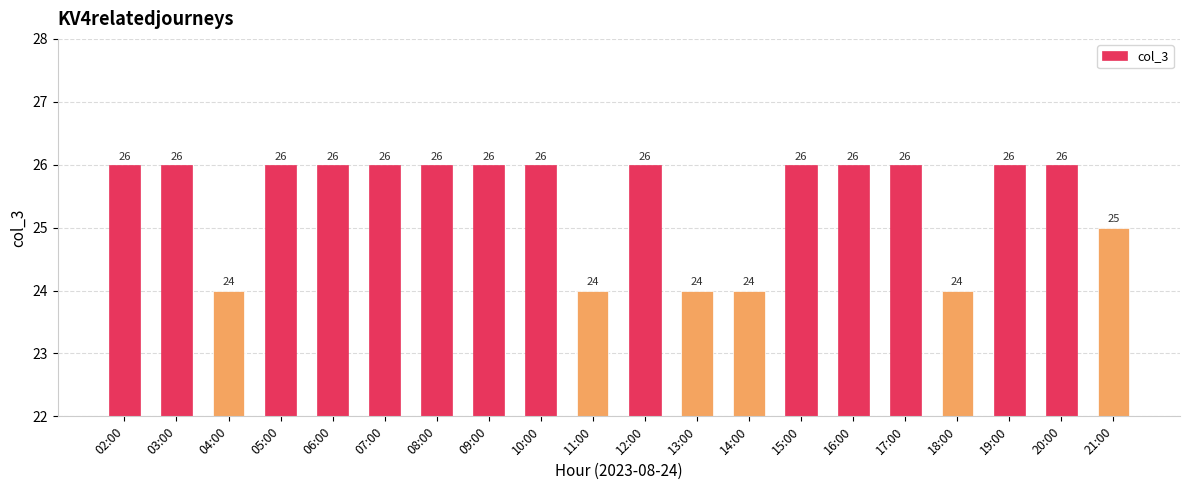

Reading left to right, extract all data points from this chart.

26	26	24	26	26	26	26	26	26	24	26	24	24	26	26	26	24	26	26	25